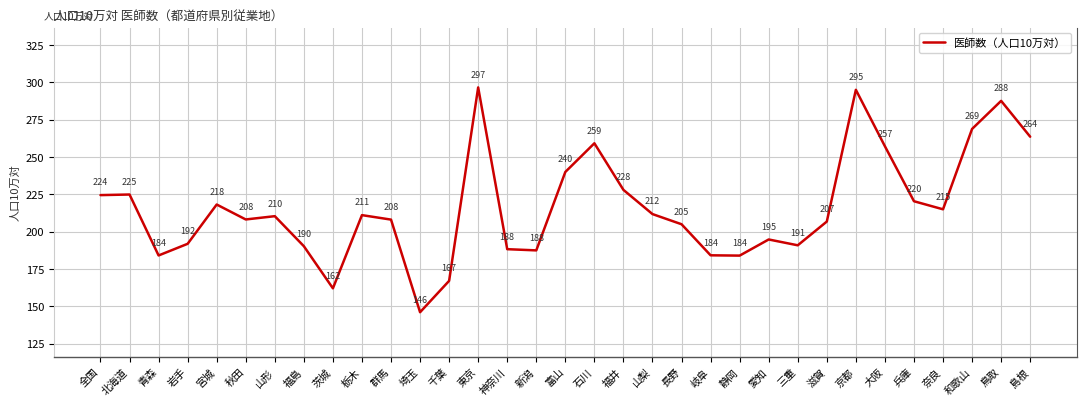

What position from the left is 奈良?

30